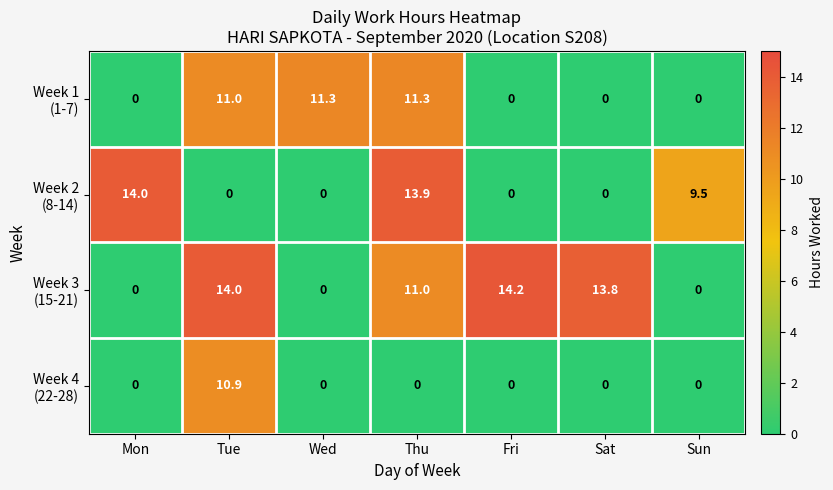

What is the spread (max minus min) of values at Sun?

9.5